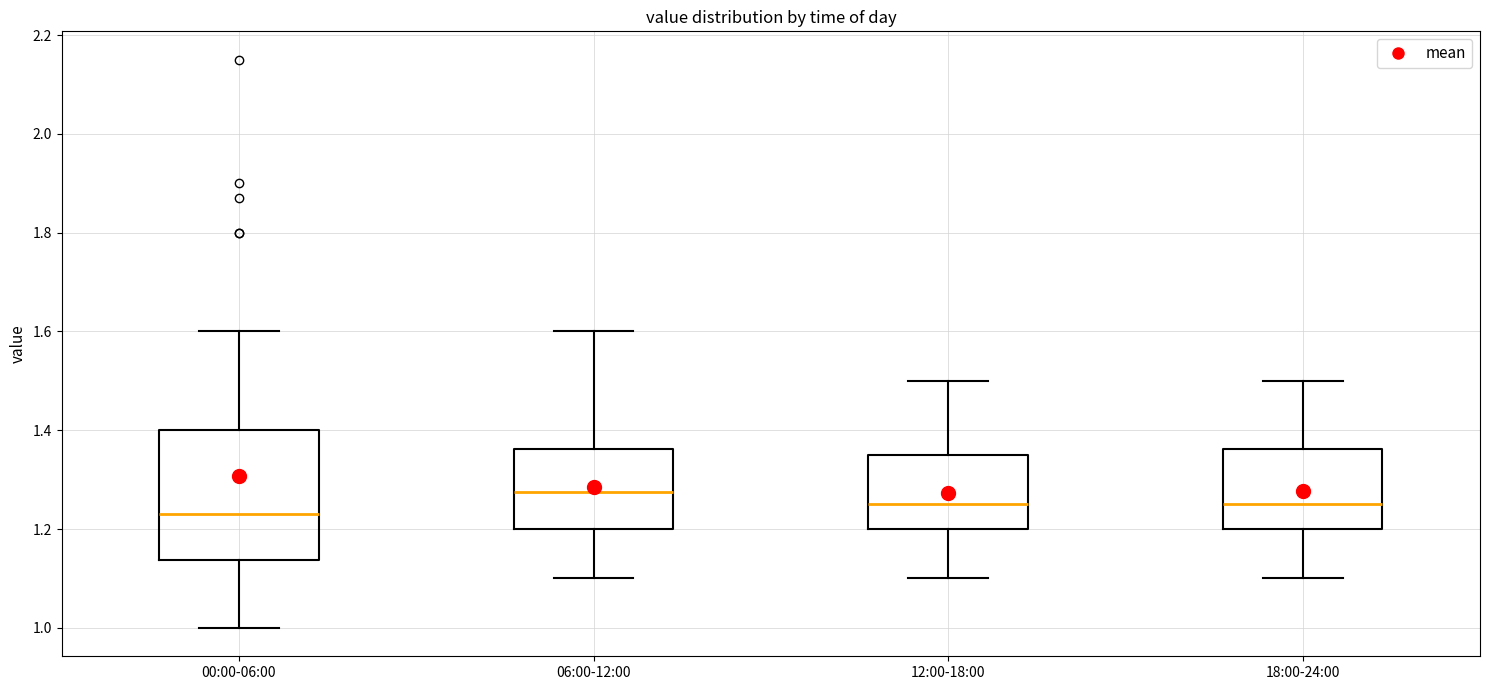

Which box is the tallest, from its lower edge to its upper edge?

00:00-06:00